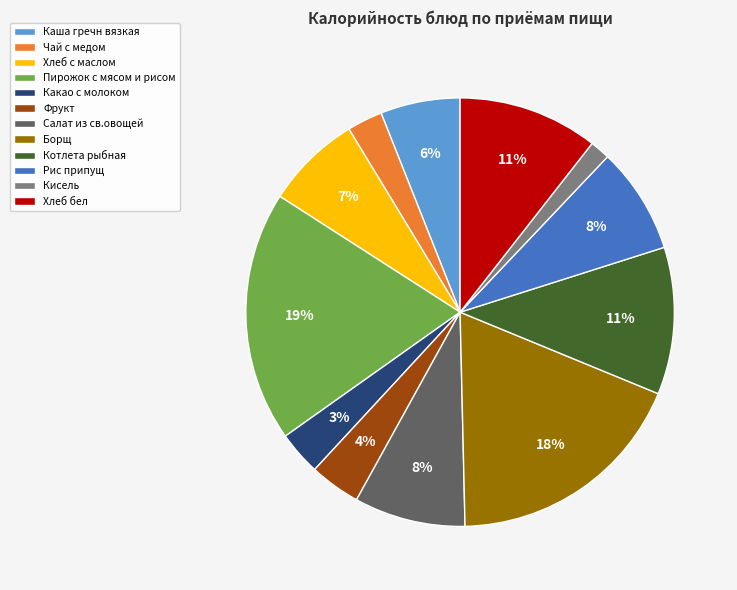

What percentage is the Борщ slice, to the nearest percent?

18%